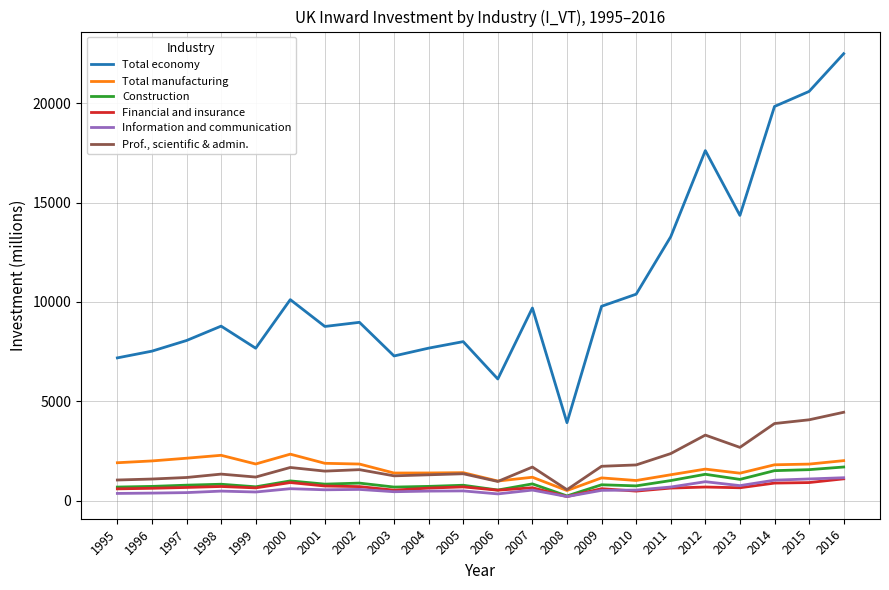

Where does the Construction series first go above 819?

1998